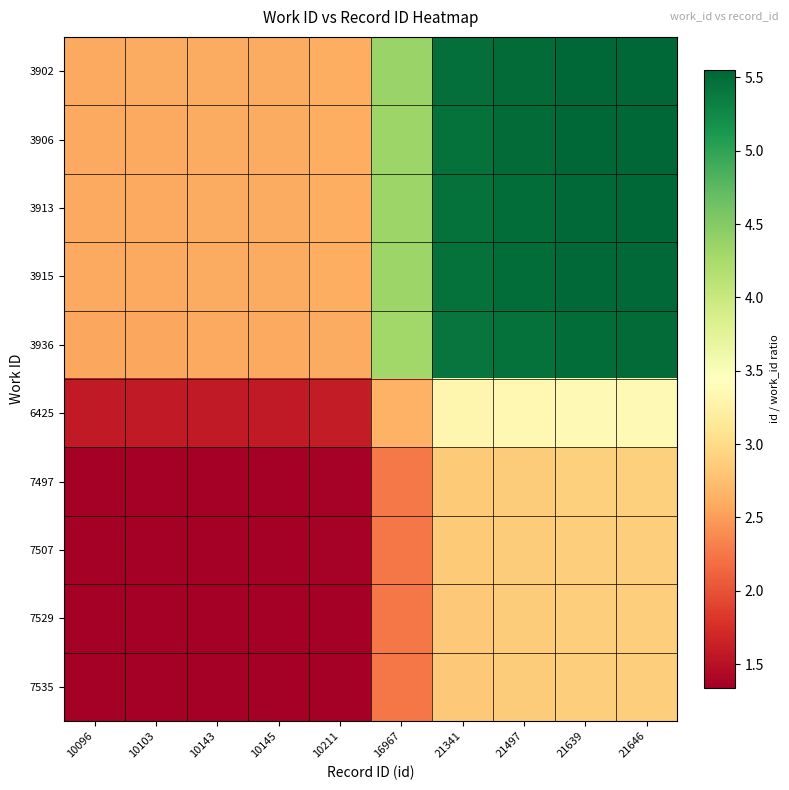

What is the spread (max minus min) of values at 10145?

1.3